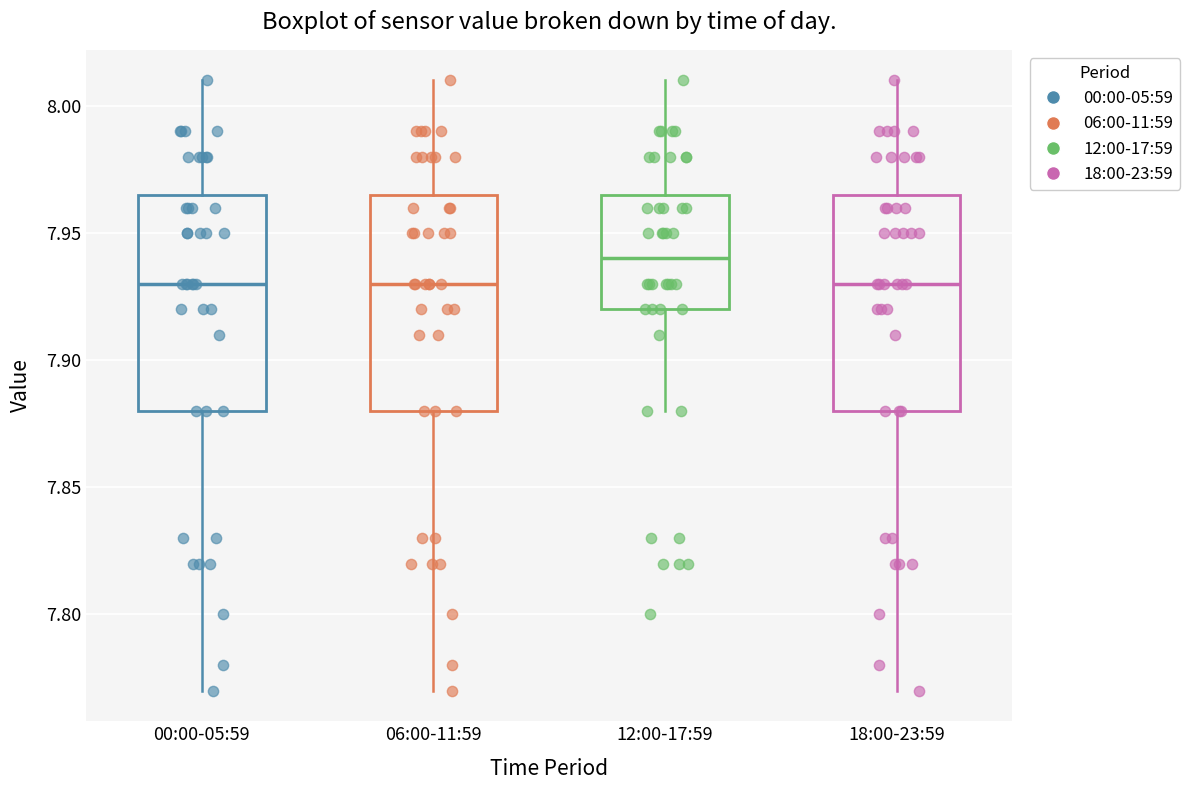

Reading left to right, read every box against the y-axis: the position of its median line, the range the box covers, and the ends of its whiskers. The values are not printed on the chart, so give them approximately, as read against the axis.

00:00-05:59: median 7.930, box 7.880 to 7.965, whiskers 7.770 to 8.010
06:00-11:59: median 7.930, box 7.880 to 7.965, whiskers 7.770 to 8.010
12:00-17:59: median 7.940, box 7.920 to 7.965, whiskers 7.880 to 8.010
18:00-23:59: median 7.930, box 7.880 to 7.965, whiskers 7.770 to 8.010